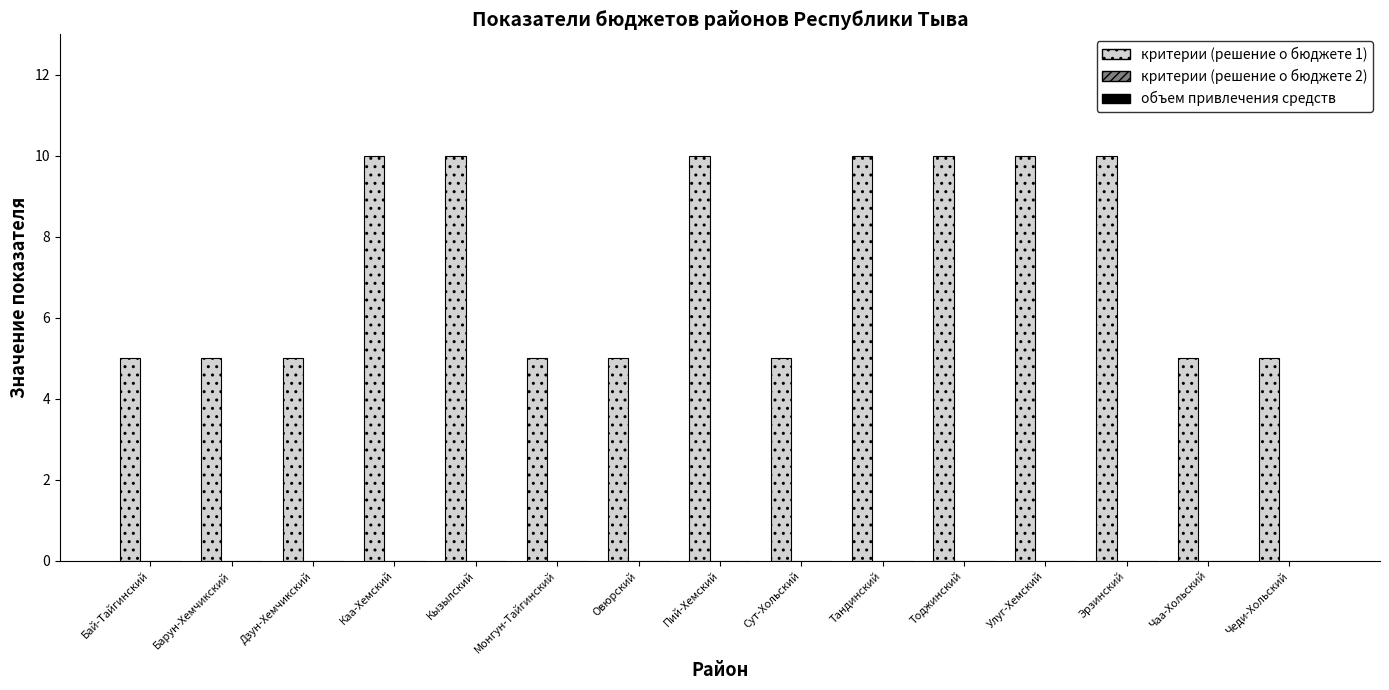

At which category does the chart reach its minimum across all series?

Бай-Тайгинский